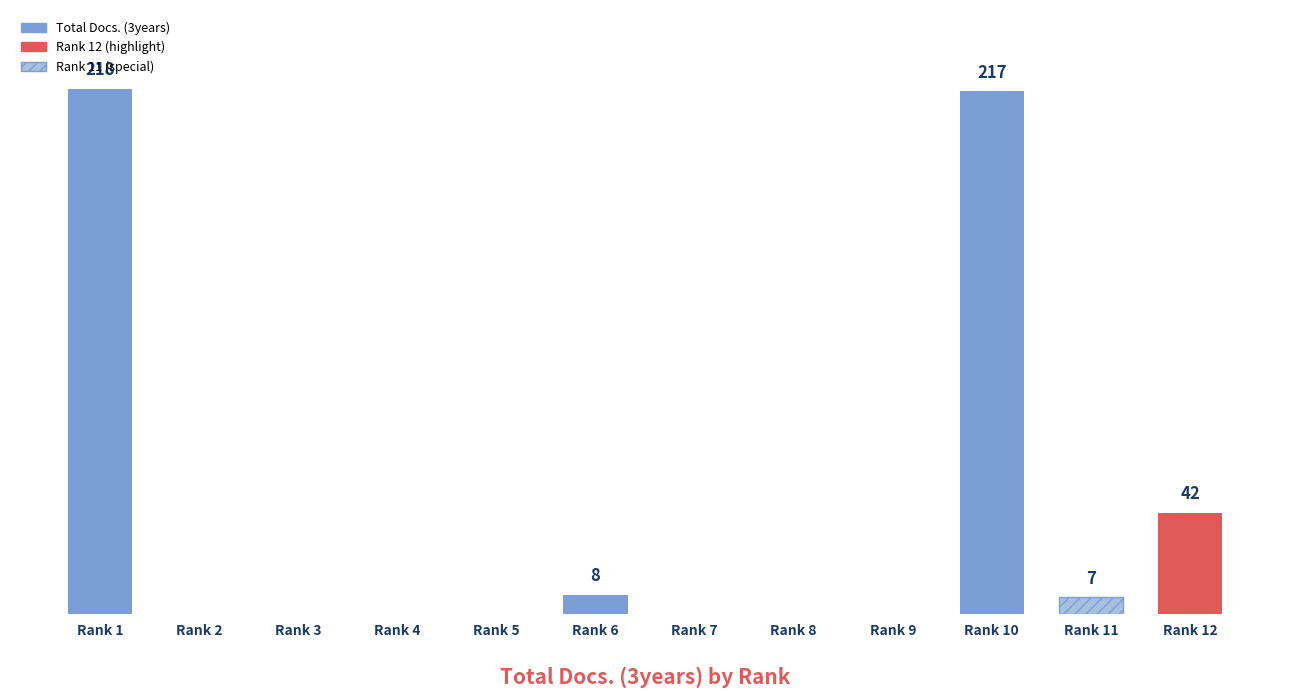

Are the bars horizontal?

No